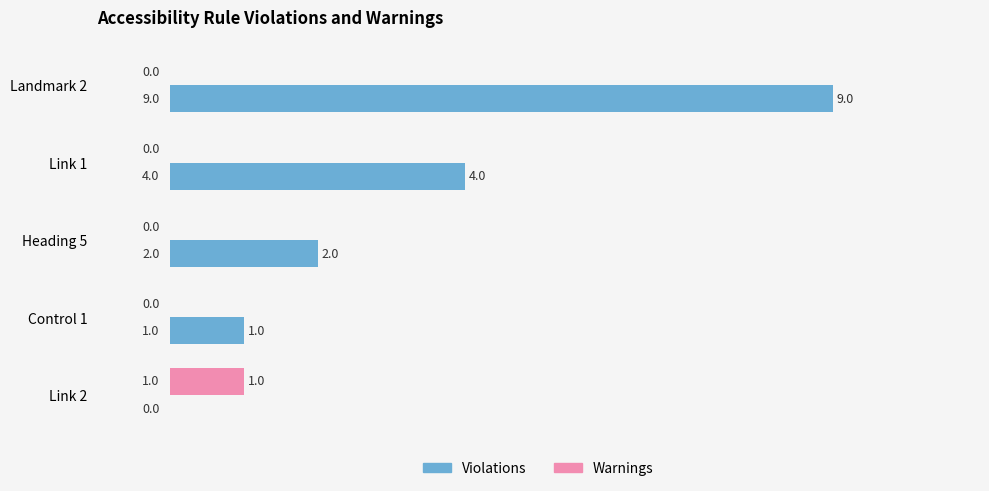

At which category is the sum across all series the highest?

Landmark 2